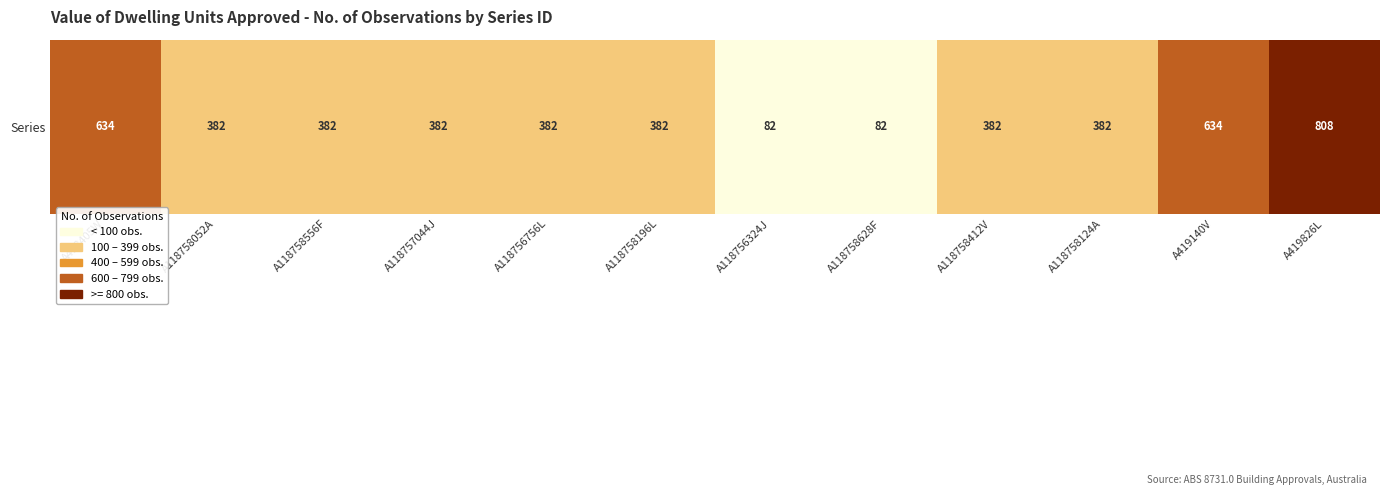

Reading left to right, transcribe all the data shown in this chart.

634	382	382	382	382	382	82	82	382	382	634	808